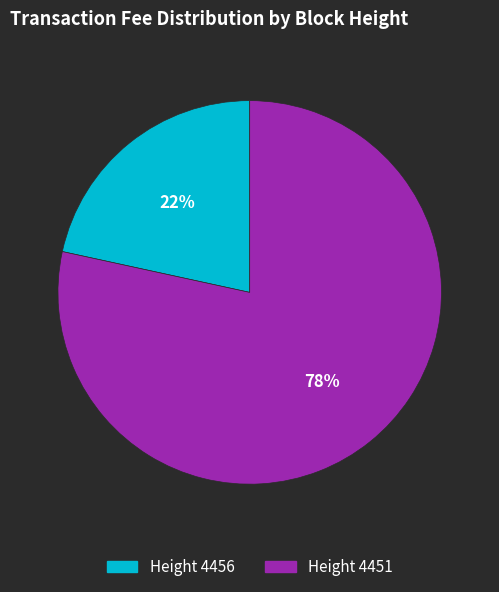

To the nearest percent, what is the average slice percentage?

50%